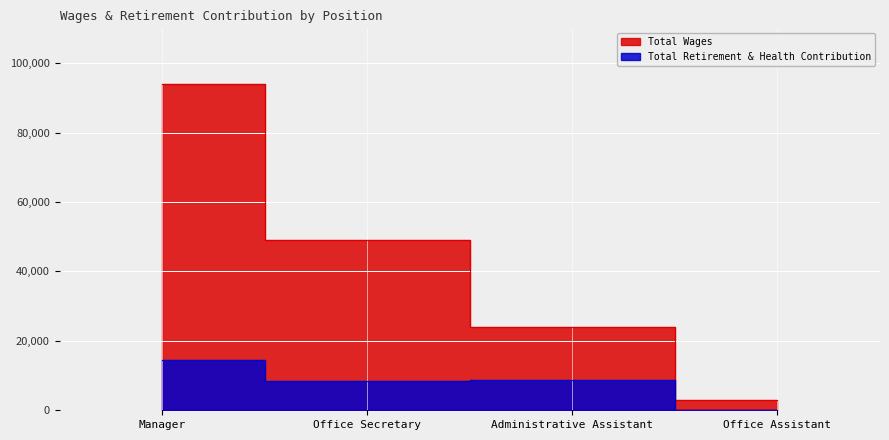

List the series in order of their overall mean, lowest first.

Total Retirement & Health Contribution, Total Wages